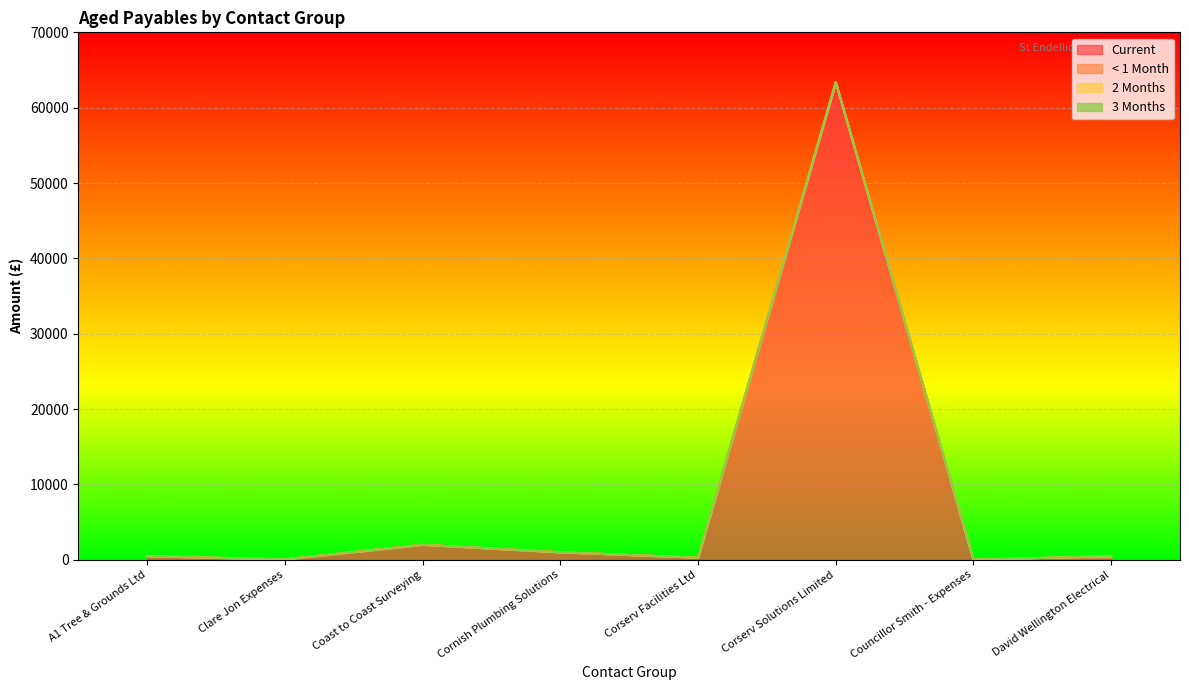

True or false: Current and 3 Months cross at least once.

False